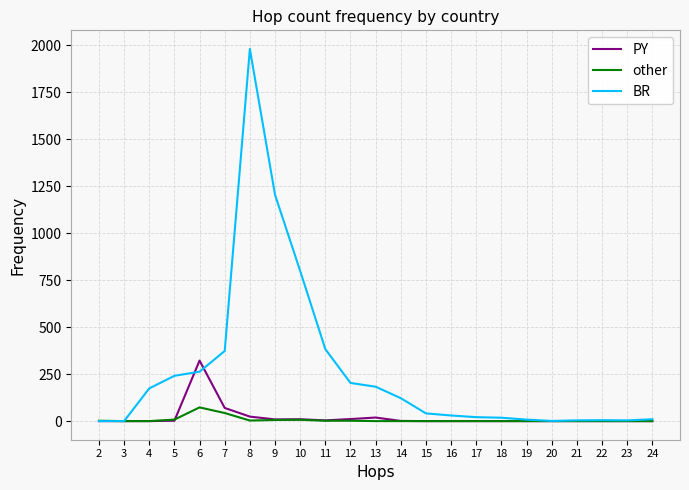

Which series has the widest spread of values?

BR